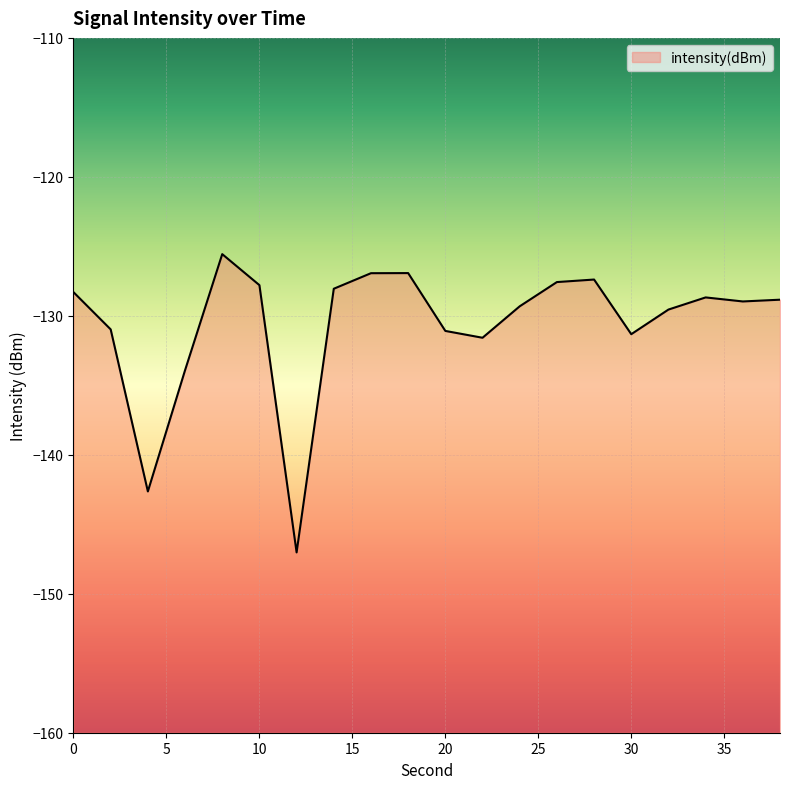

Rank the categories by value from highest to lowest.

8, 18, 16, 28, 26, 10, 14, 0, 34, 38, 36, 24, 32, 2, 20, 30, 22, 6, 4, 12